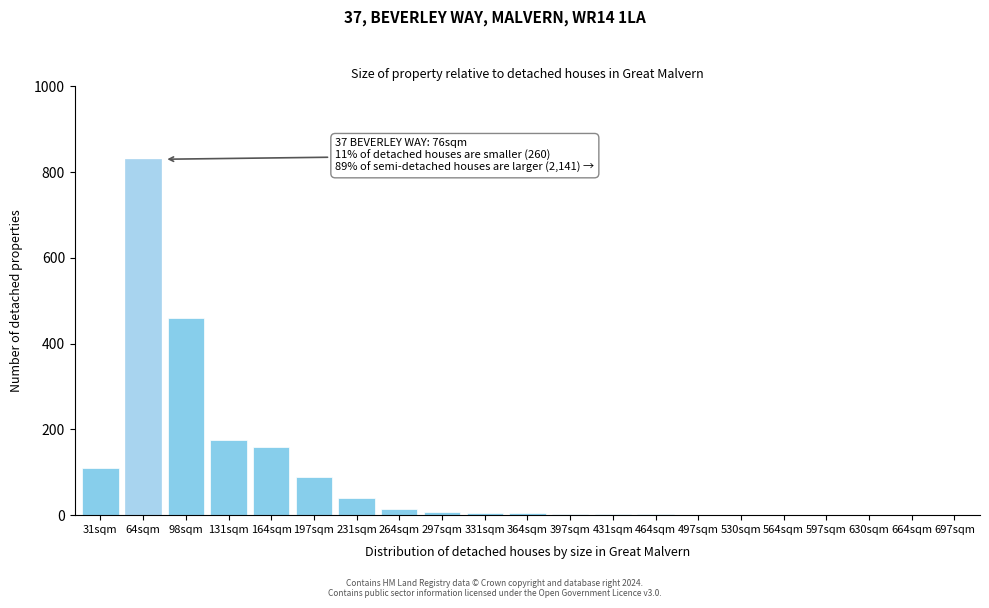

What is the change in value from 98sqm to 131sqm?

-285